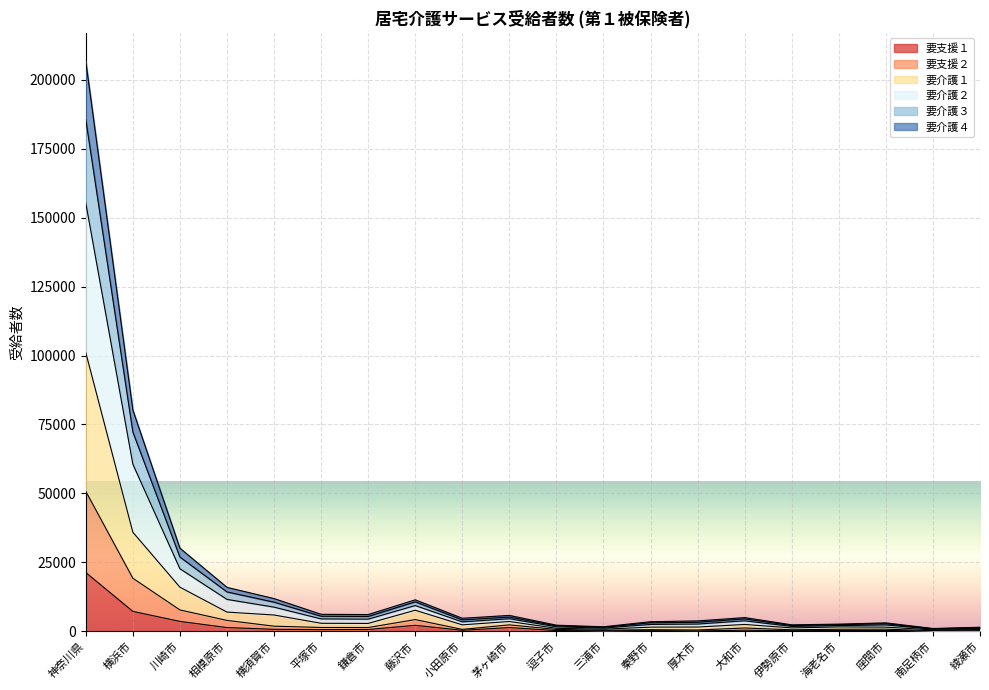

What is the label of the 19th point from the left?

南足柄市